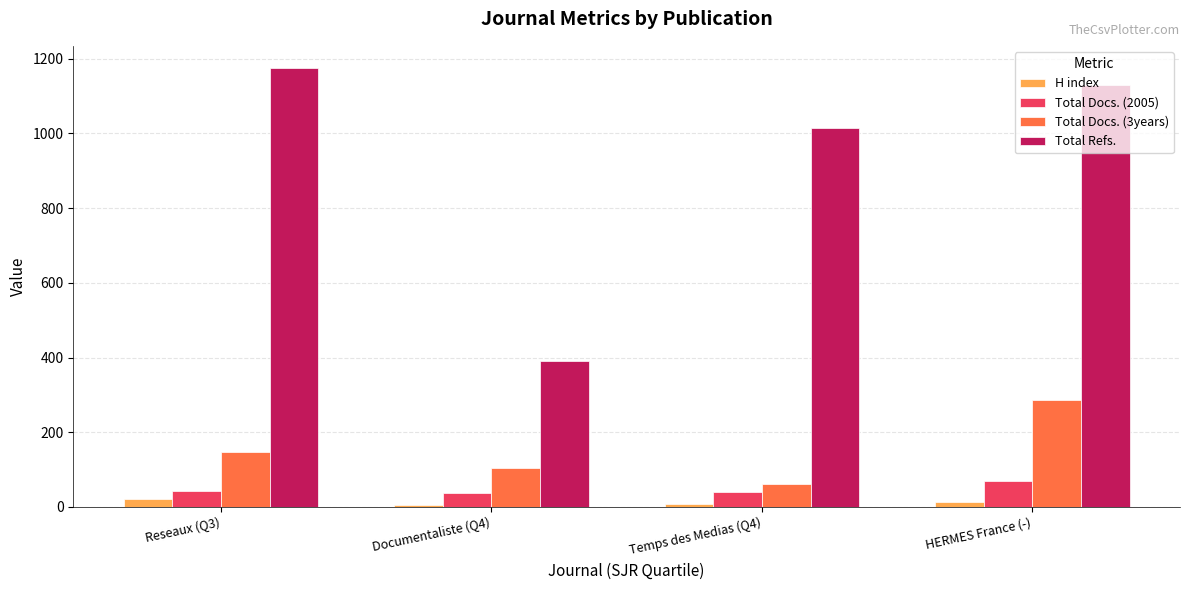

How many distinct data groups are displayed?

4